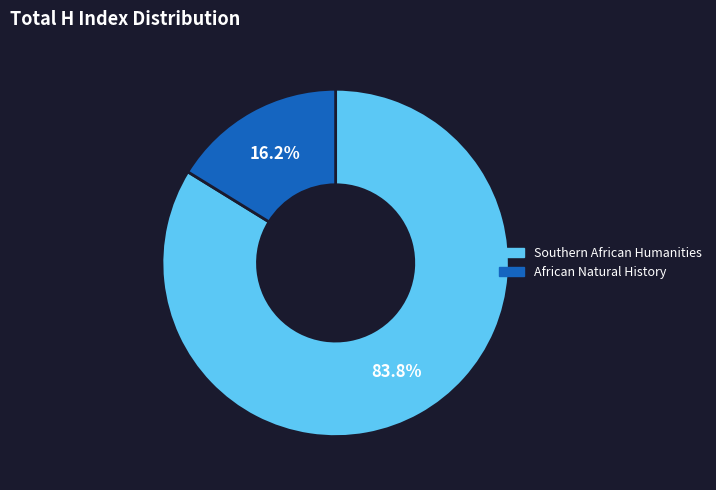

To the nearest percent, what is the difference between the largest and smallest slice percentages?

68%